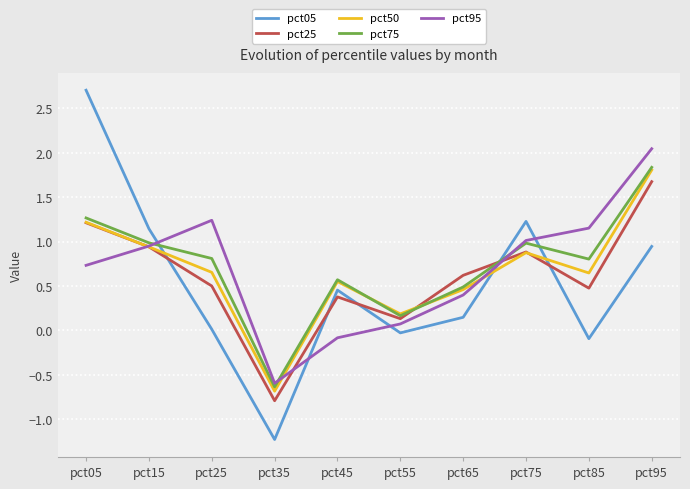

Which series changed the most between pct15 and pct35?

pct05